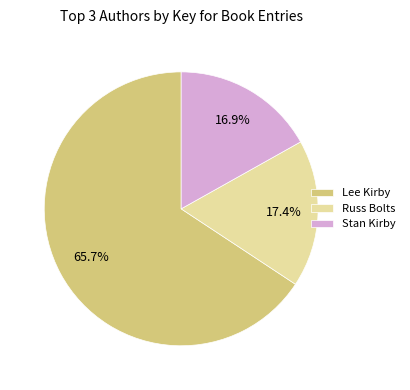

What is the largest slice in the pie chart?

Lee Kirby